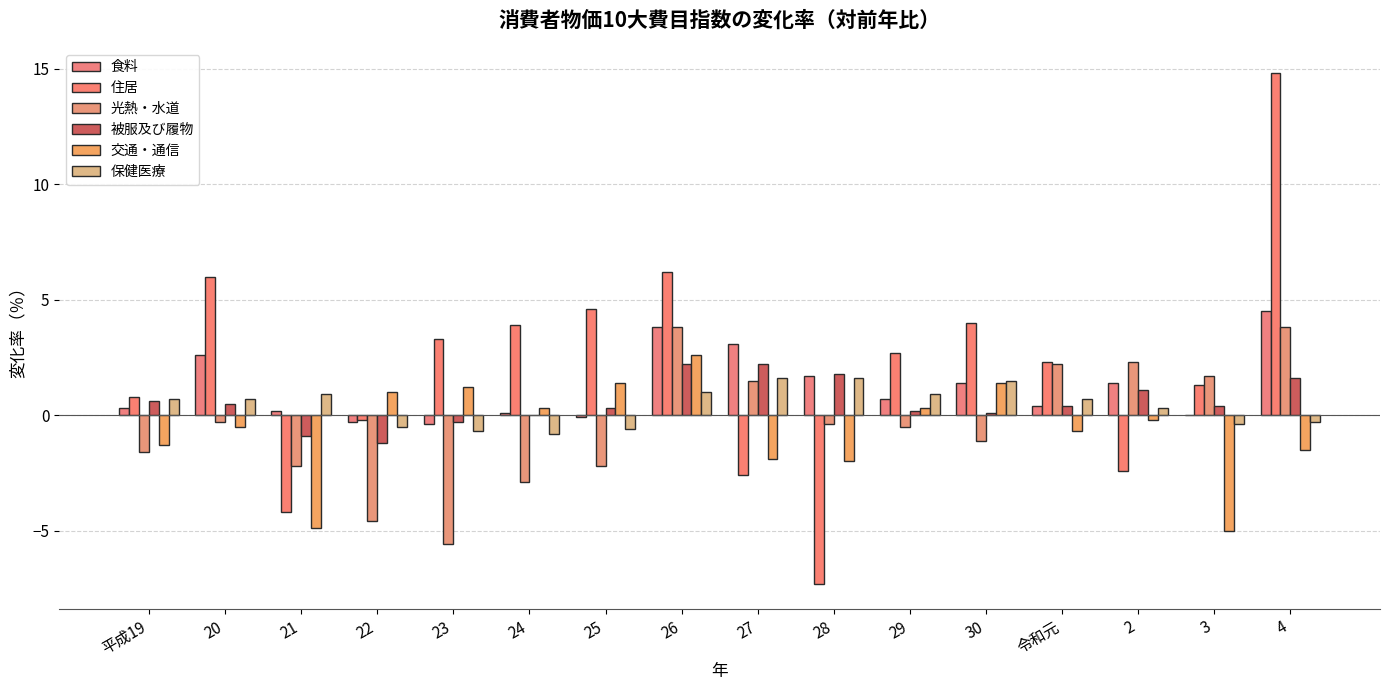

Which has a higher value, 25 or 4?

4